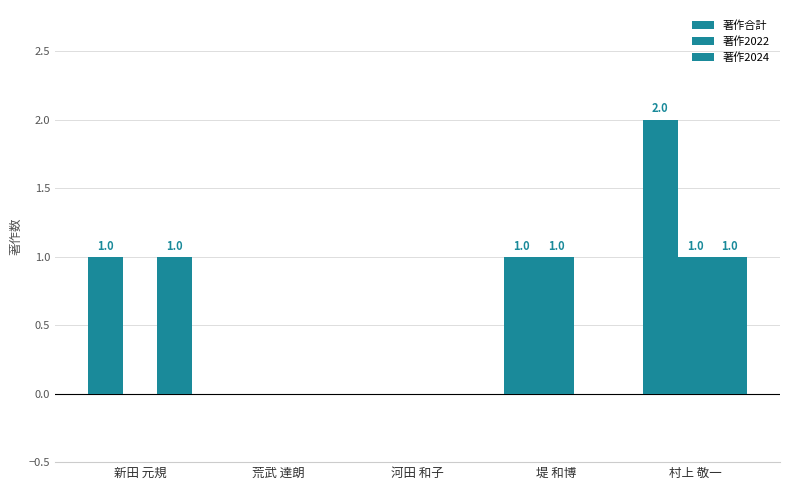

How many groups of bars are there?

5